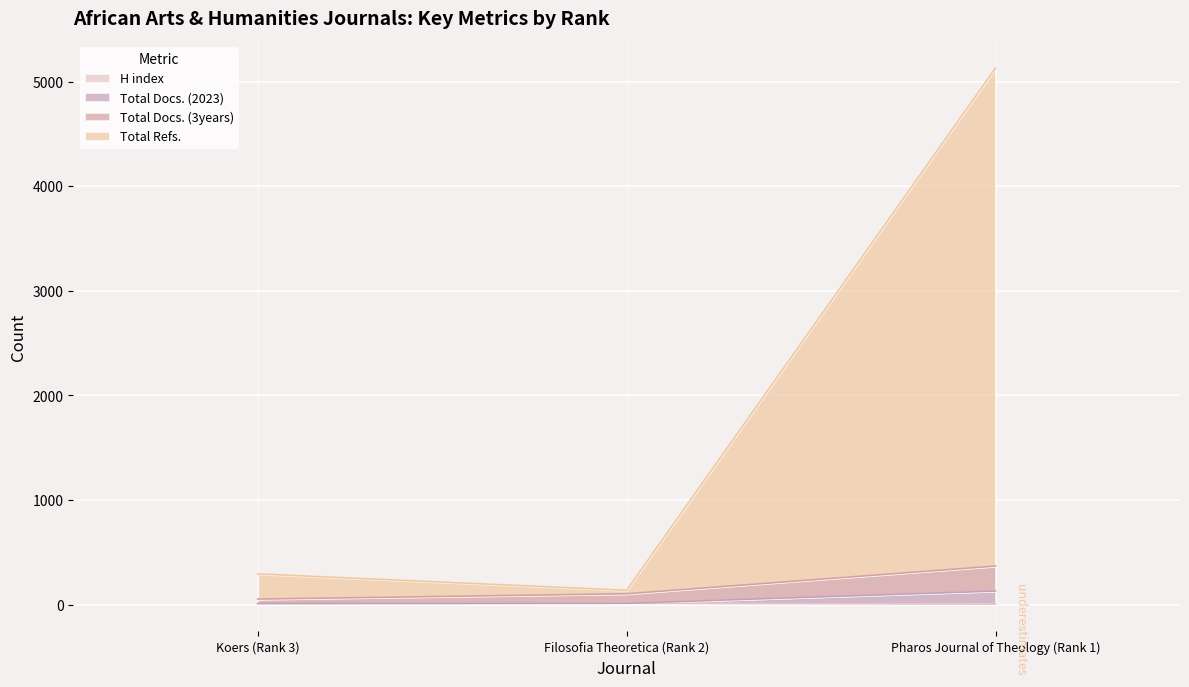

What is the label of the 2nd point from the left?

Filosofia Theoretica (Rank 2)